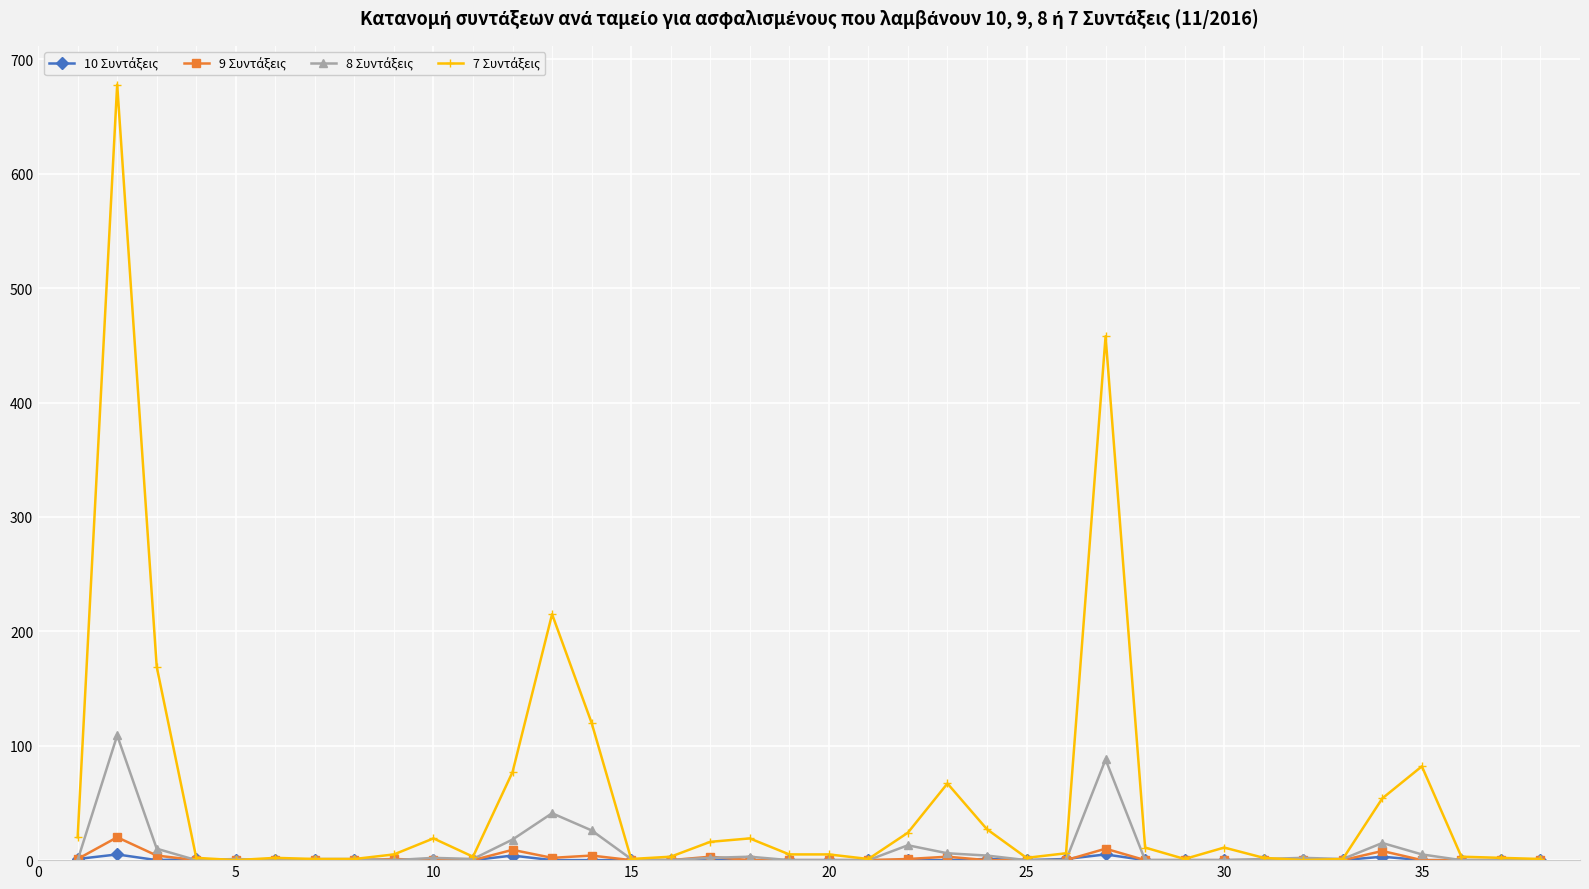

What is the greatest value displayed?

678